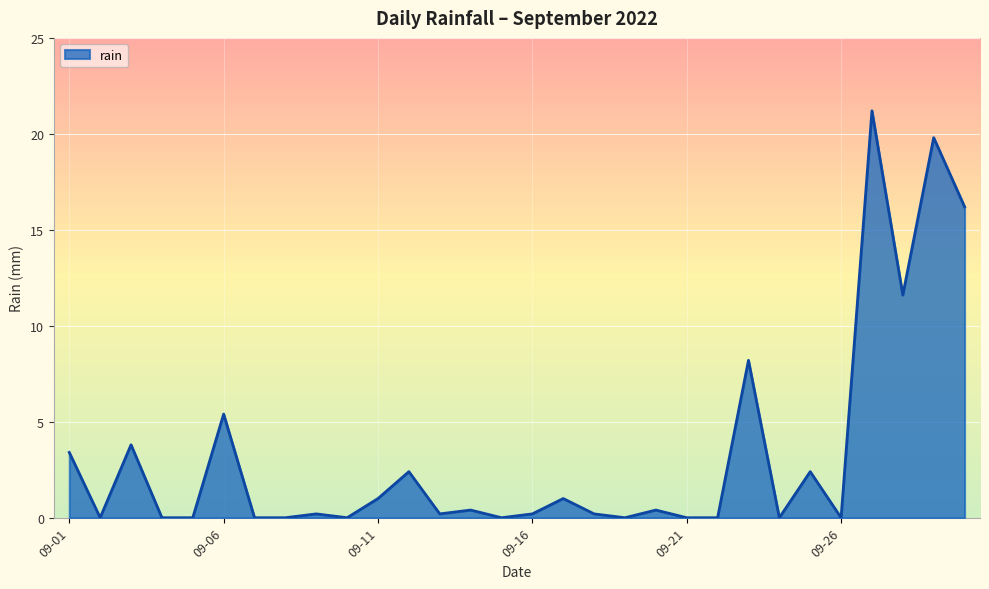

How many lines are shown in the chart?

1